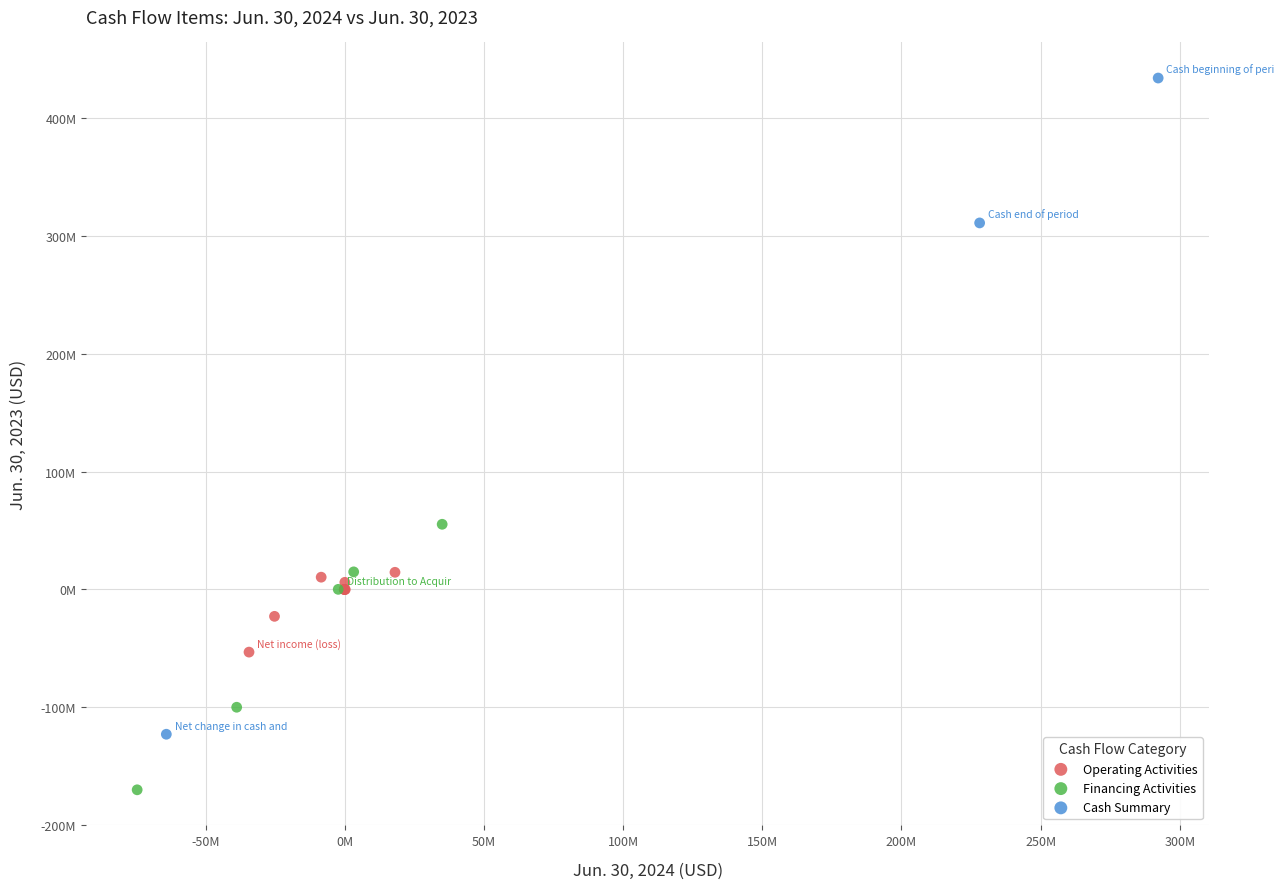

Which series reaches the maximum Y coordinate?

Cash Summary